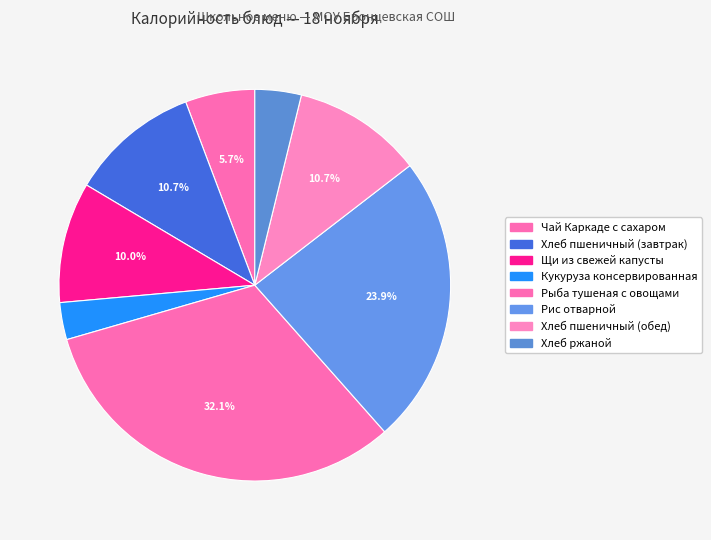

How many slices are in this pie chart?

8